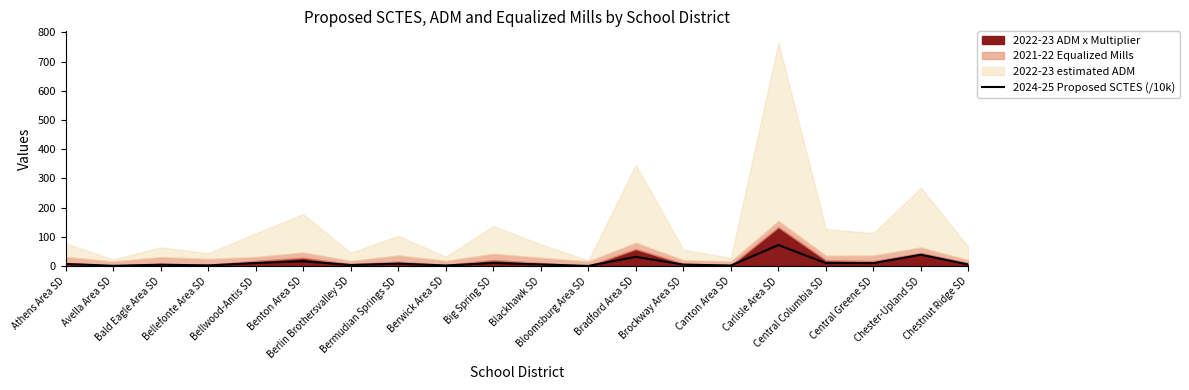

True or false: there are more than 1 points higher than both neighbors.

True